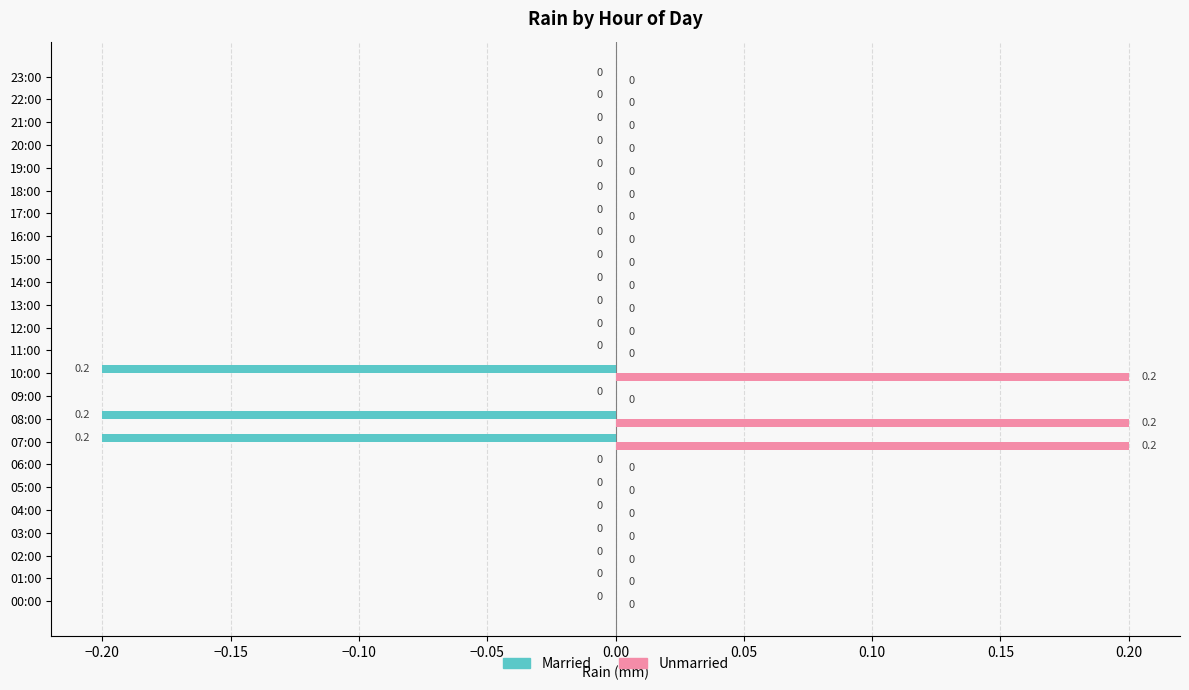

The Unmarried series shows 0.1 at 18:00. True or false?

False